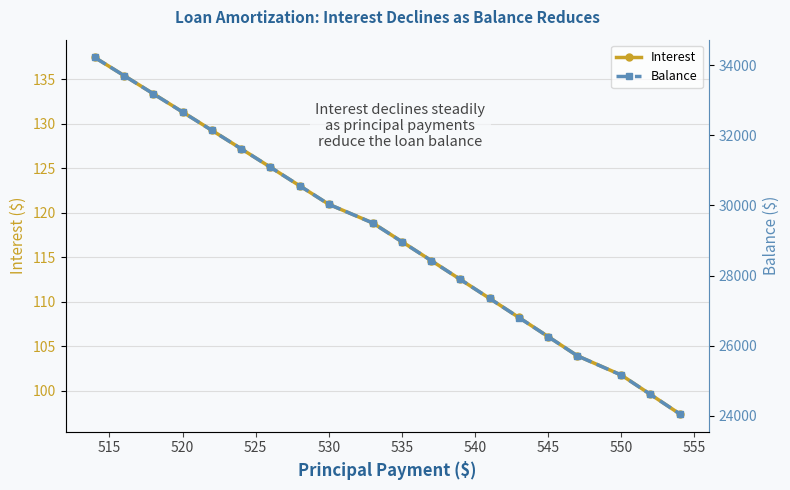

What is the smallest value displayed?

97.4